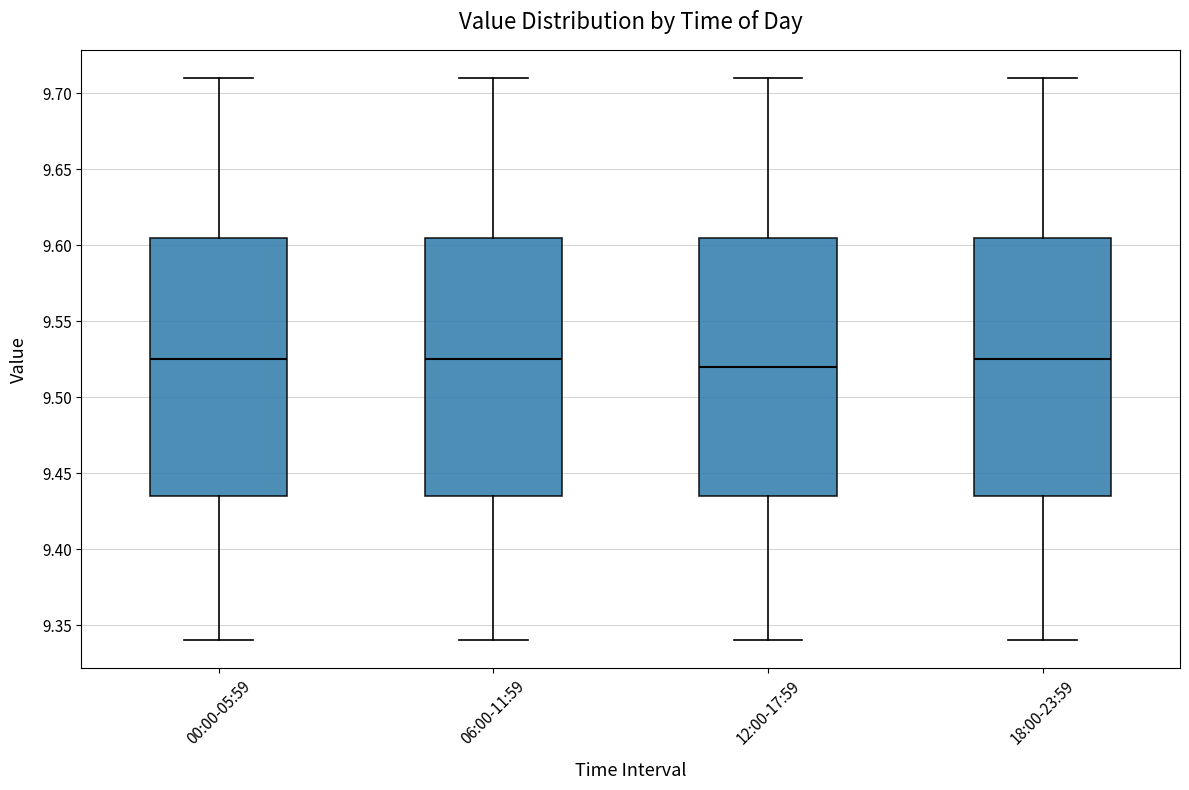

Reading left to right, transcribe this box plot: for each box, give where its median line is, the range the box spans, and where its two whiskers end, as read against the y-axis. The values are not printed on the chart, so give them approximately, as read against the axis.

00:00-05:59: median 9.525, box 9.435 to 9.605, whiskers 9.340 to 9.710
06:00-11:59: median 9.525, box 9.435 to 9.605, whiskers 9.340 to 9.710
12:00-17:59: median 9.520, box 9.435 to 9.605, whiskers 9.340 to 9.710
18:00-23:59: median 9.525, box 9.435 to 9.605, whiskers 9.340 to 9.710